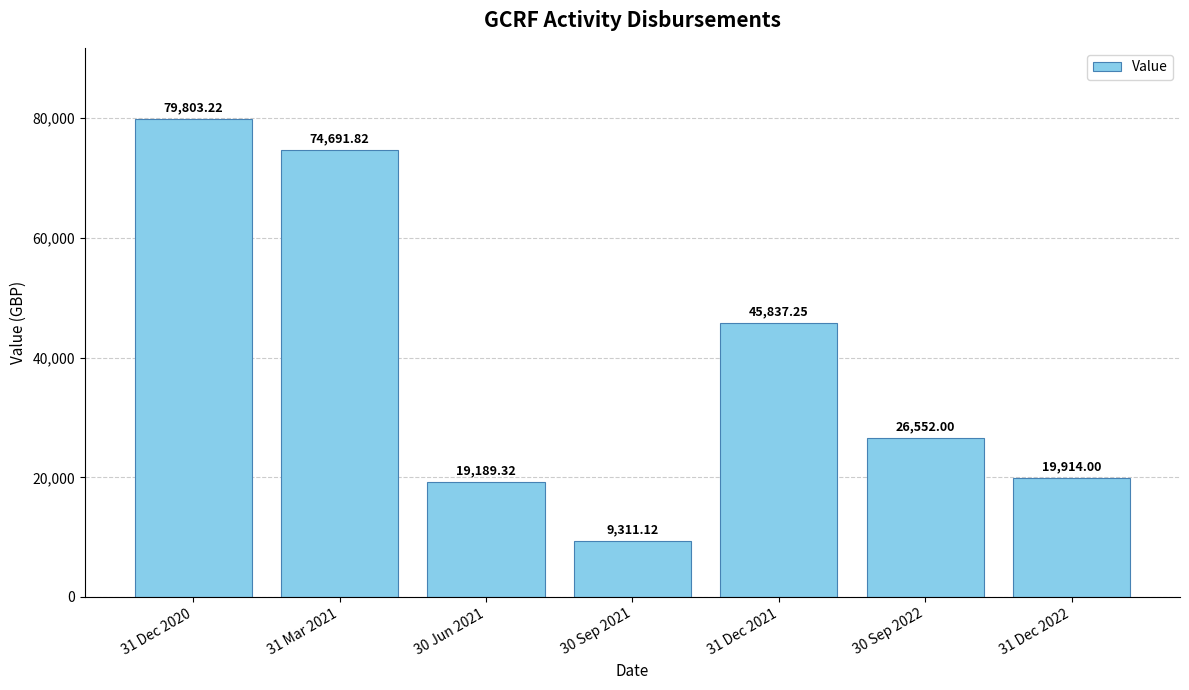

Rank the categories by value from highest to lowest.

31 Dec 2020, 31 Mar 2021, 31 Dec 2021, 30 Sep 2022, 31 Dec 2022, 30 Jun 2021, 30 Sep 2021